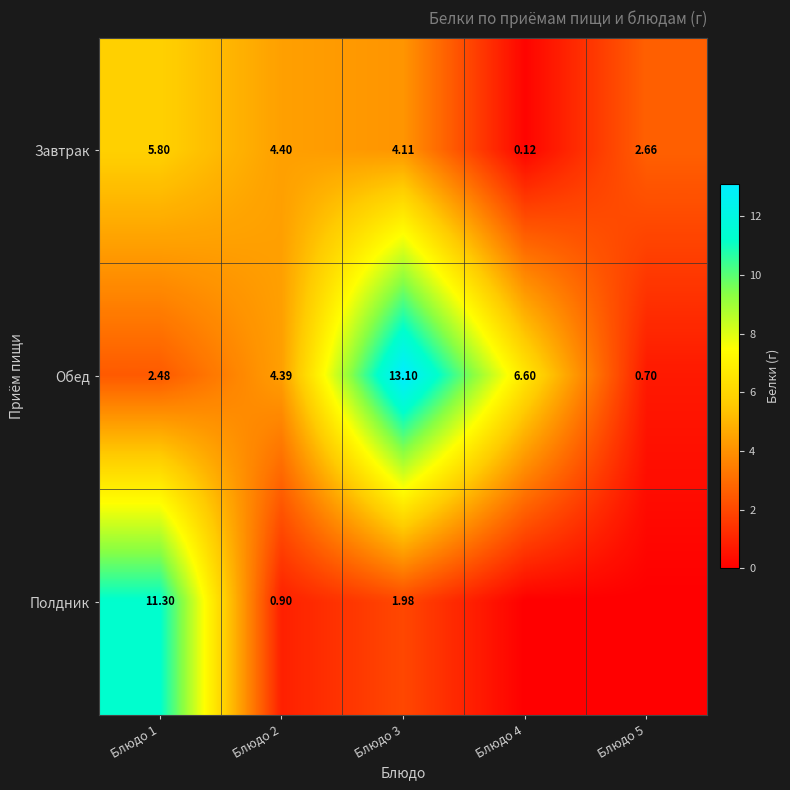

Is the value of Обед at Блюдо 2 greater than the value of Полдник at Блюдо 3?

Yes